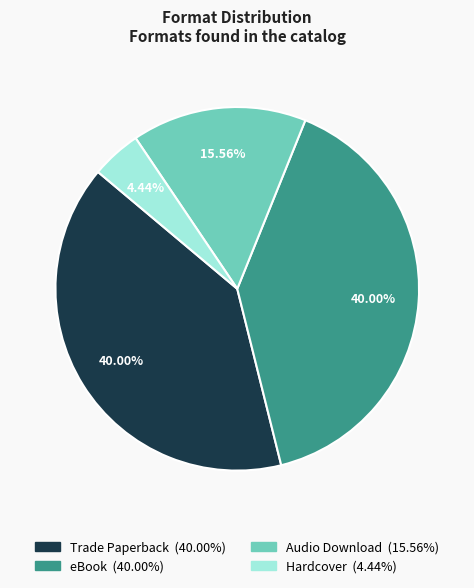

Is there any slice that represents more than half of the pie?

No